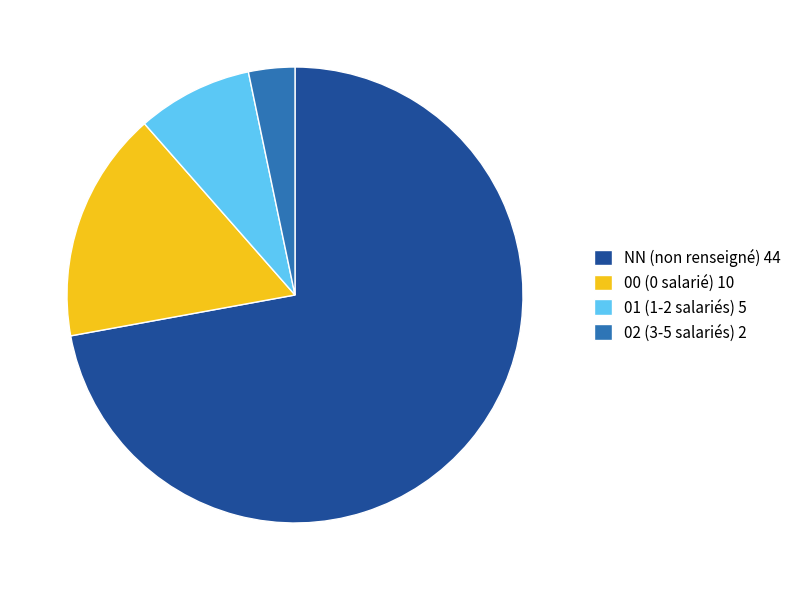

Which category has the biggest portion of the pie?

NN